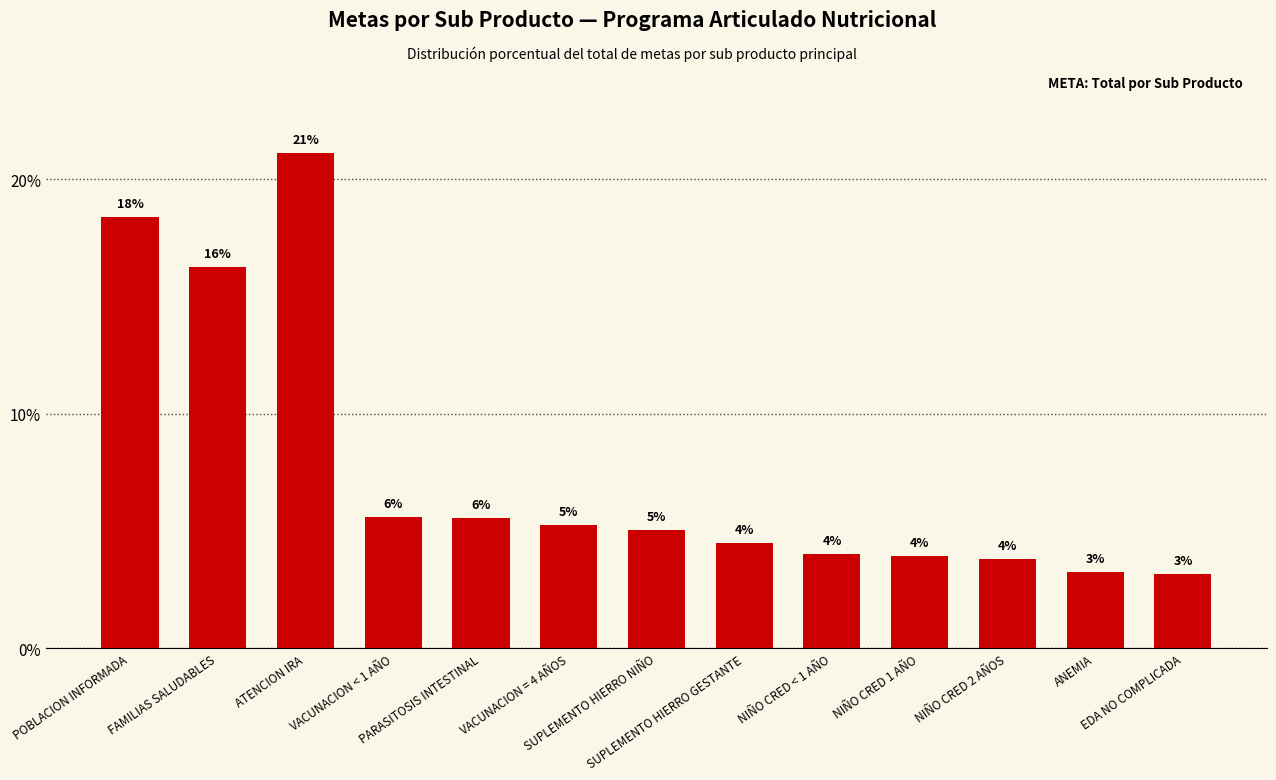

Which label corresponds to the smallest value in the chart?

EDA NO COMPLICADA